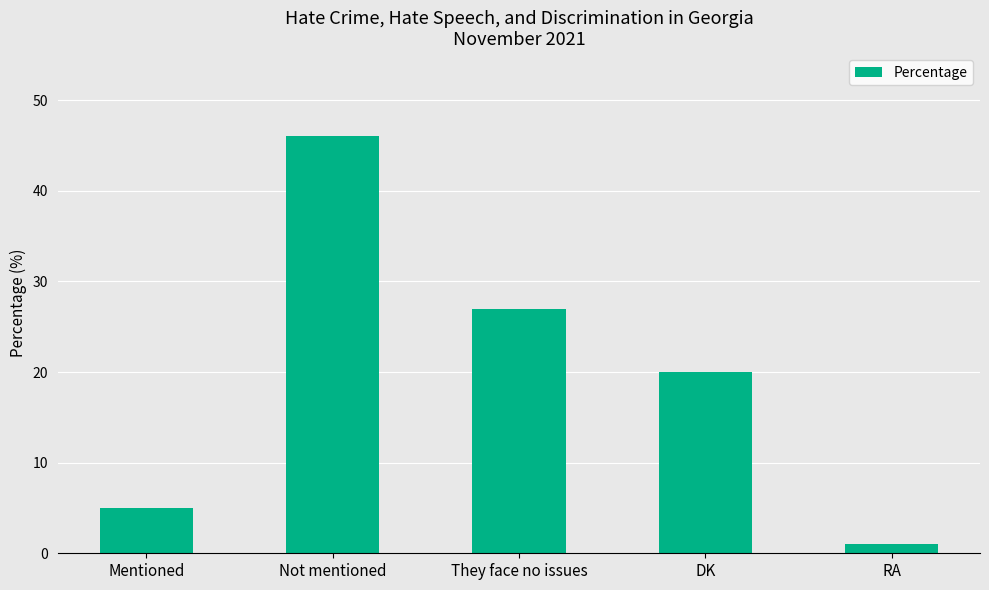

What is the label of the 3rd bar from the left?

They face no issues